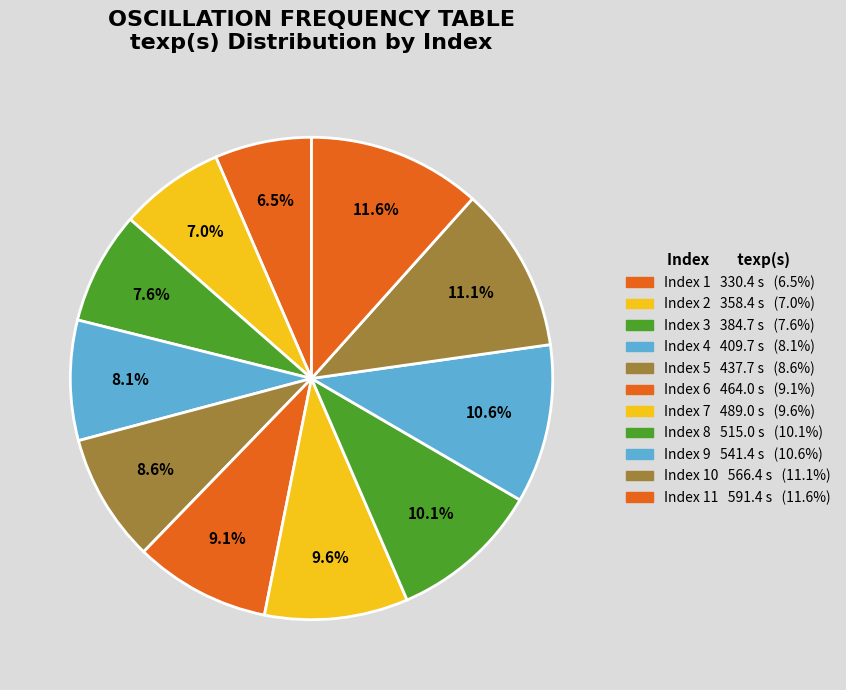

What is the largest slice in the pie chart?

11